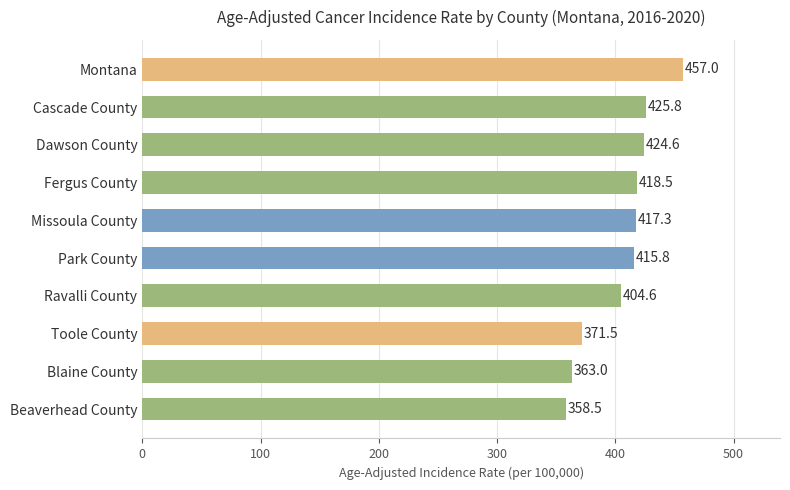

The value at Park County is 630.0. True or false?

False